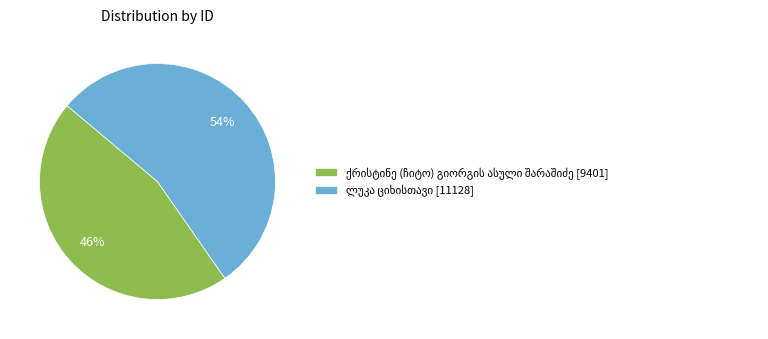

To the nearest percent, what is the difference between the largest and smallest slice percentages?

8%